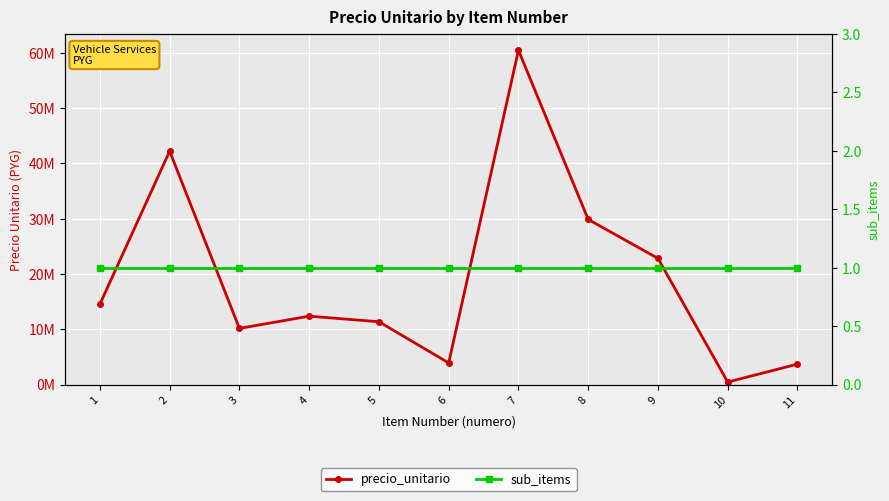

List the labels in order of sub_items value, largest first.

1, 2, 3, 4, 5, 6, 7, 8, 9, 10, 11